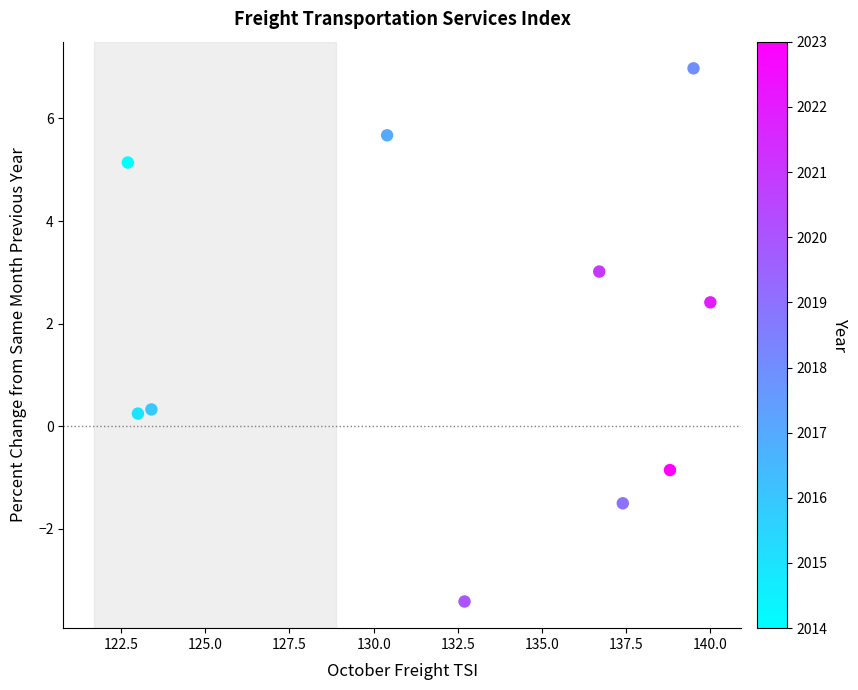

What is the average X value?

132.5